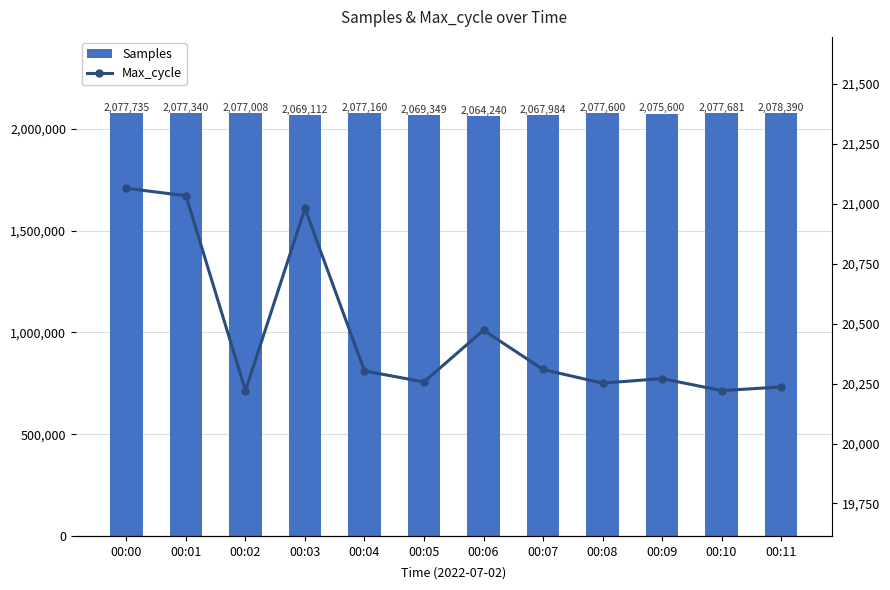

What is the difference between the Samples values at 00:05 and 00:08?

8251